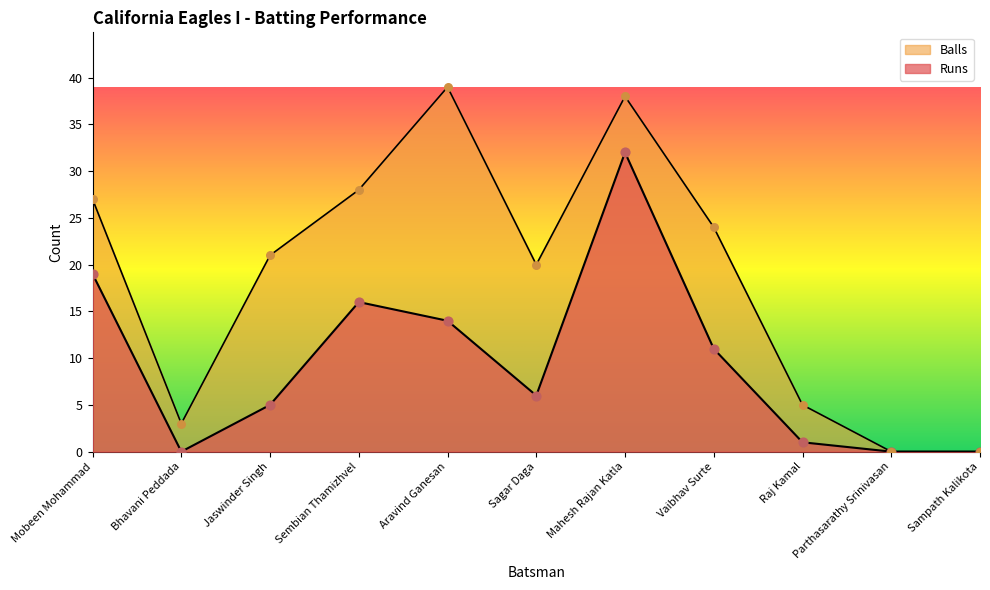

At which category is the sum across all series the highest?

Mahesh Rajan Katla